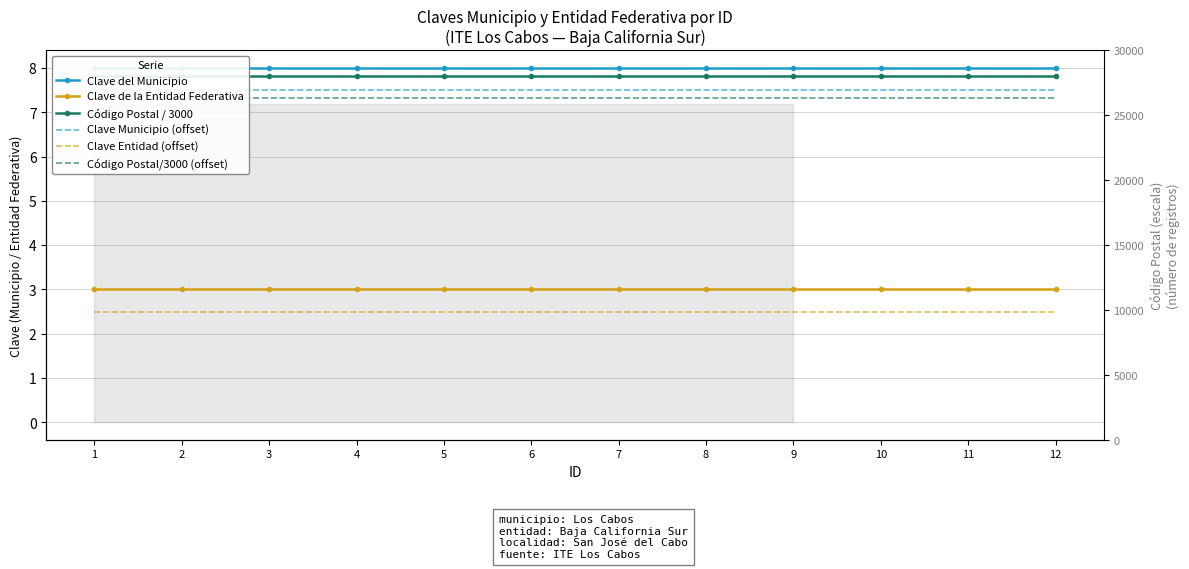

True or false: Clave Entidad (offset) and Código Postal / 3000 intersect in this chart.

False